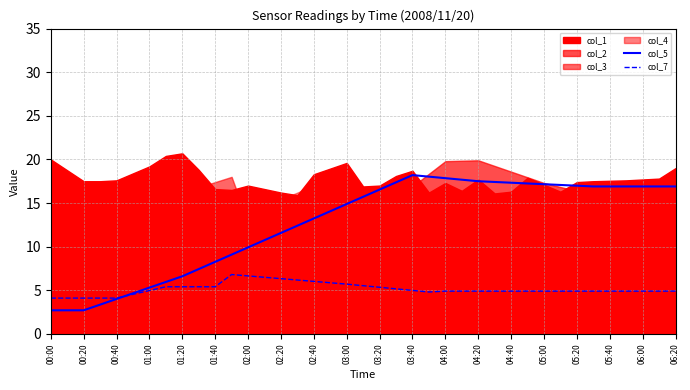

What is the minimum value for col_5?

2.7